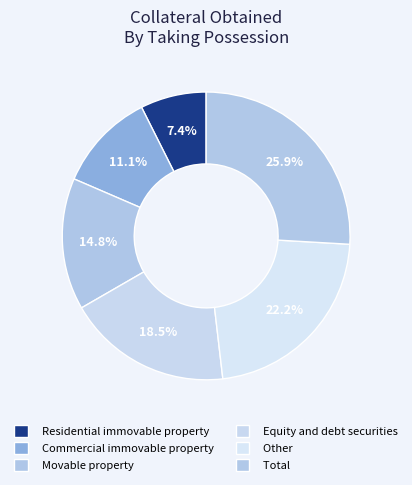

Is there a majority slice in this chart?

No